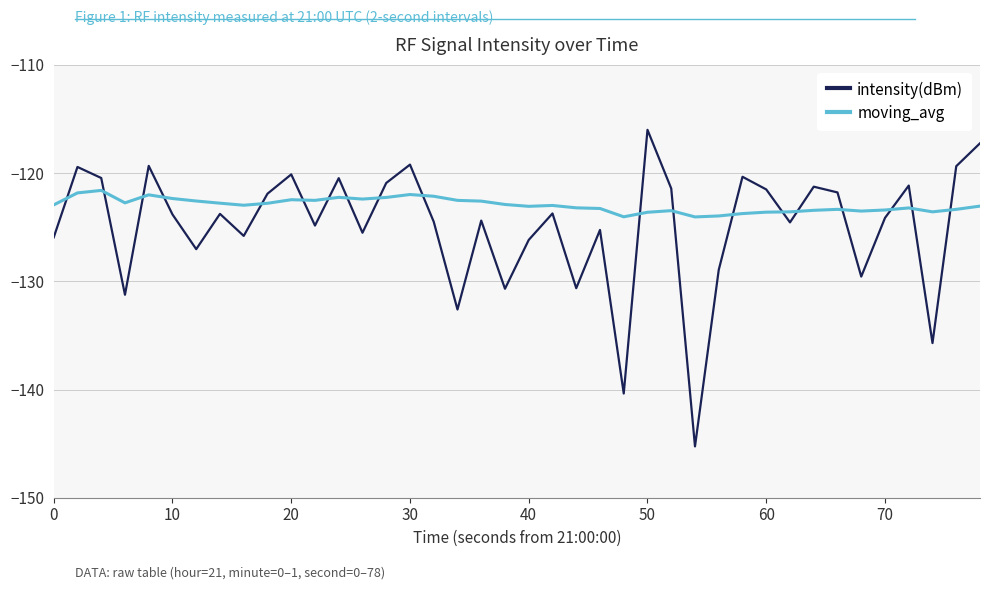

Rank the series by their maximum value, from highest to lowest.

intensity(dBm), moving_avg